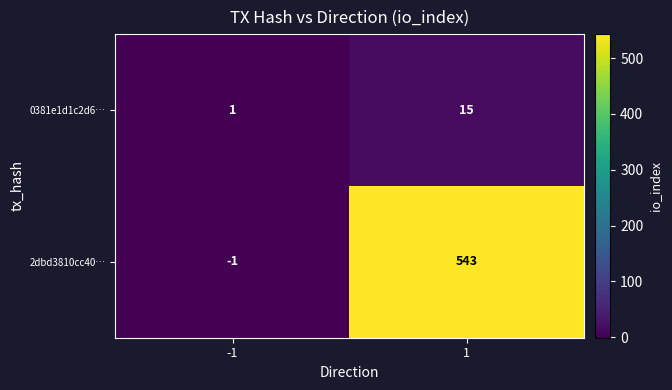

How many series are shown in this chart?

2